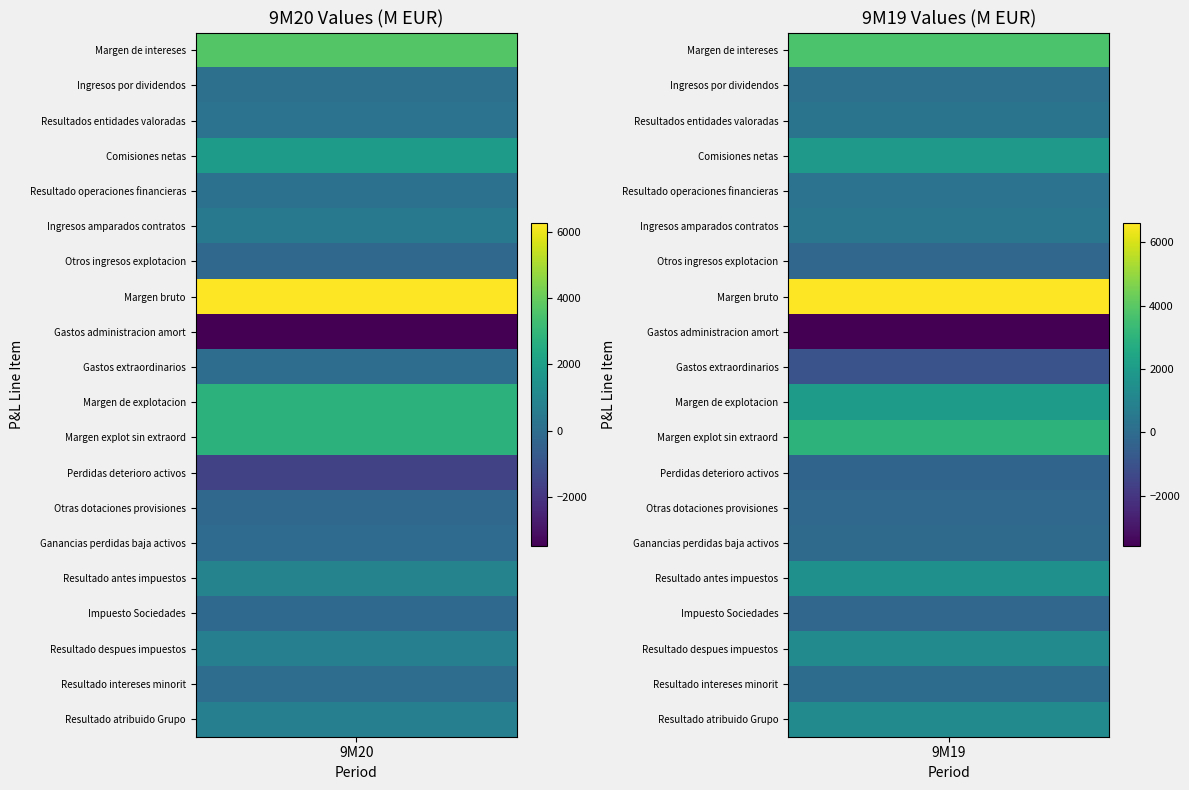

At how many categories does at least one series exceed 455?

2